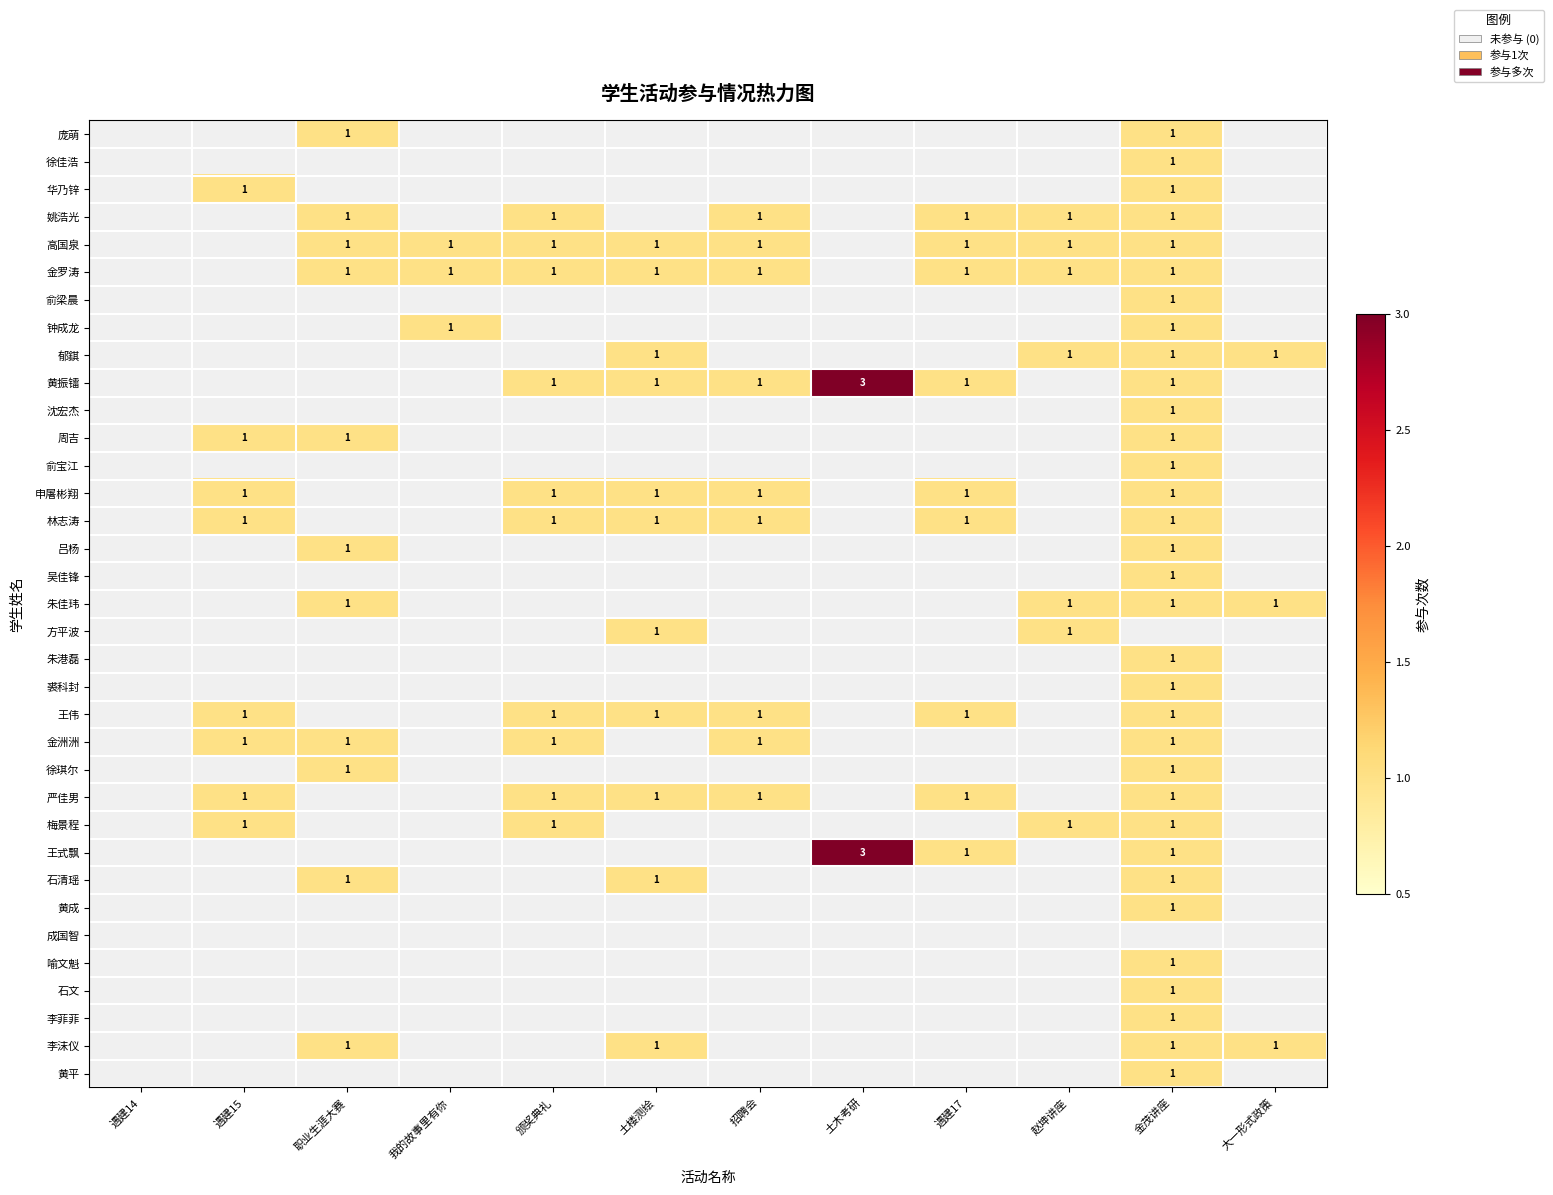

True or false: 姚浩光 has a value of 1 at 颁奖典礼.

True